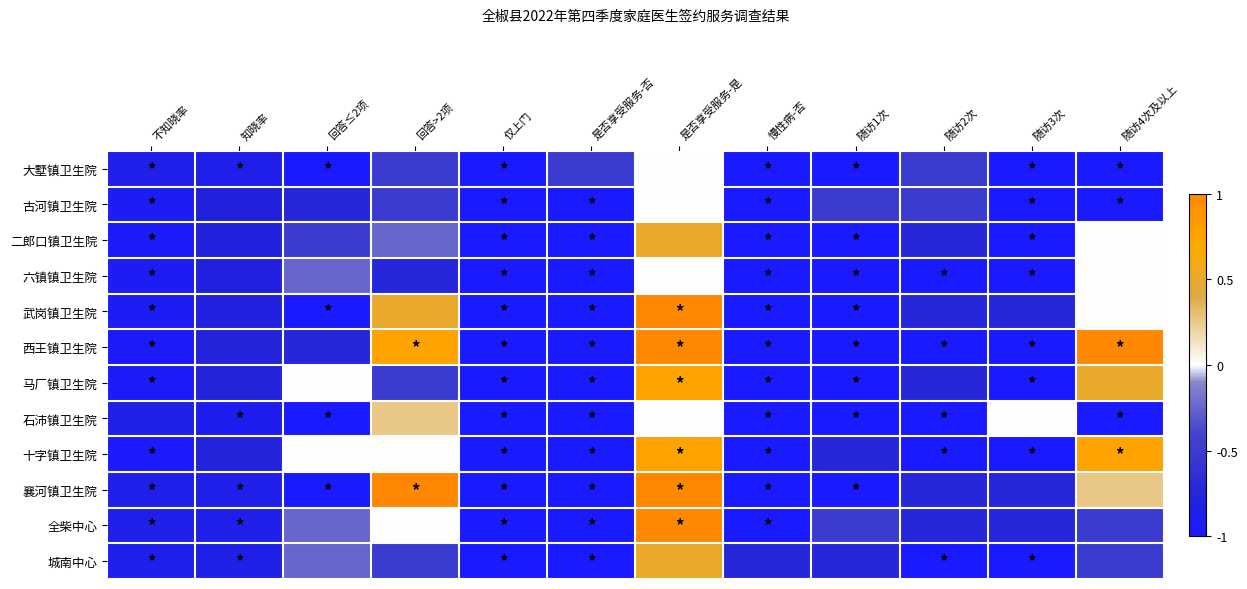

At which category is the sum across all series the highest?

是否享受服务-是